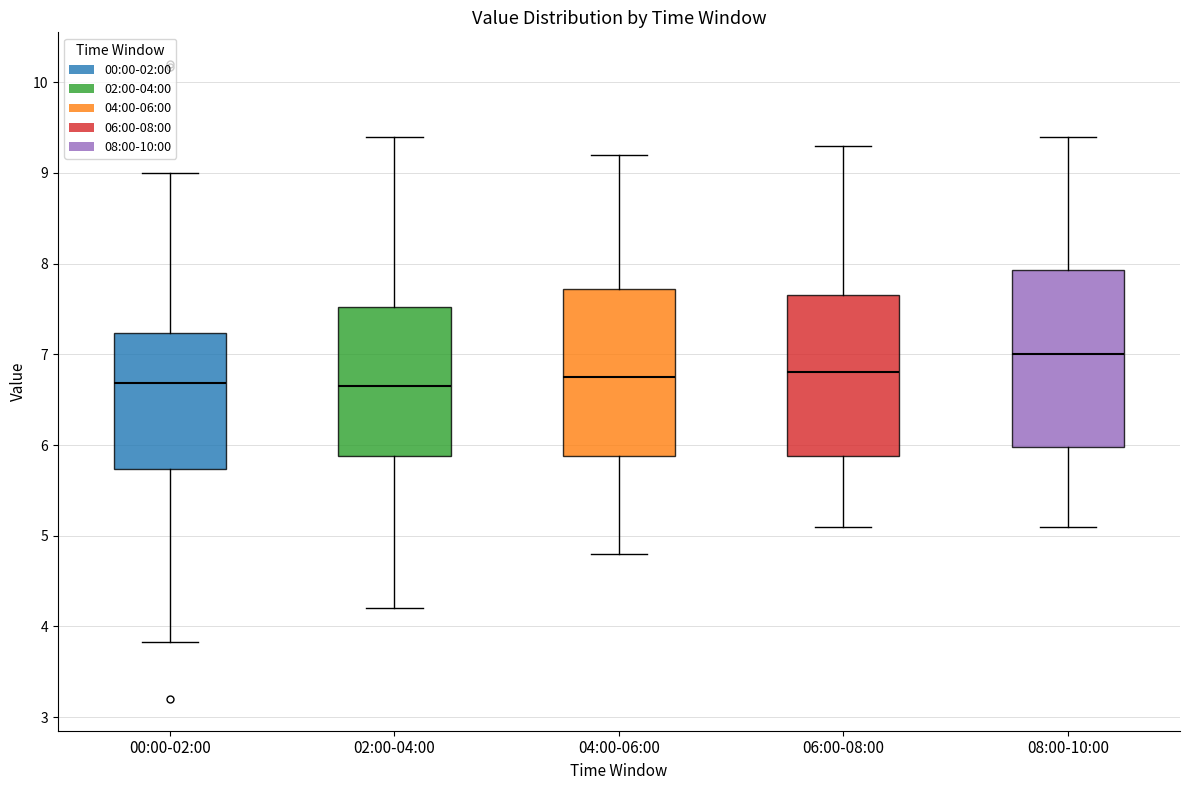

Where does the lower whisker of the box for 06:00-08:00 end on the y-axis? The values are not printed on the chart, so give them approximately, as read against the axis.

5.1